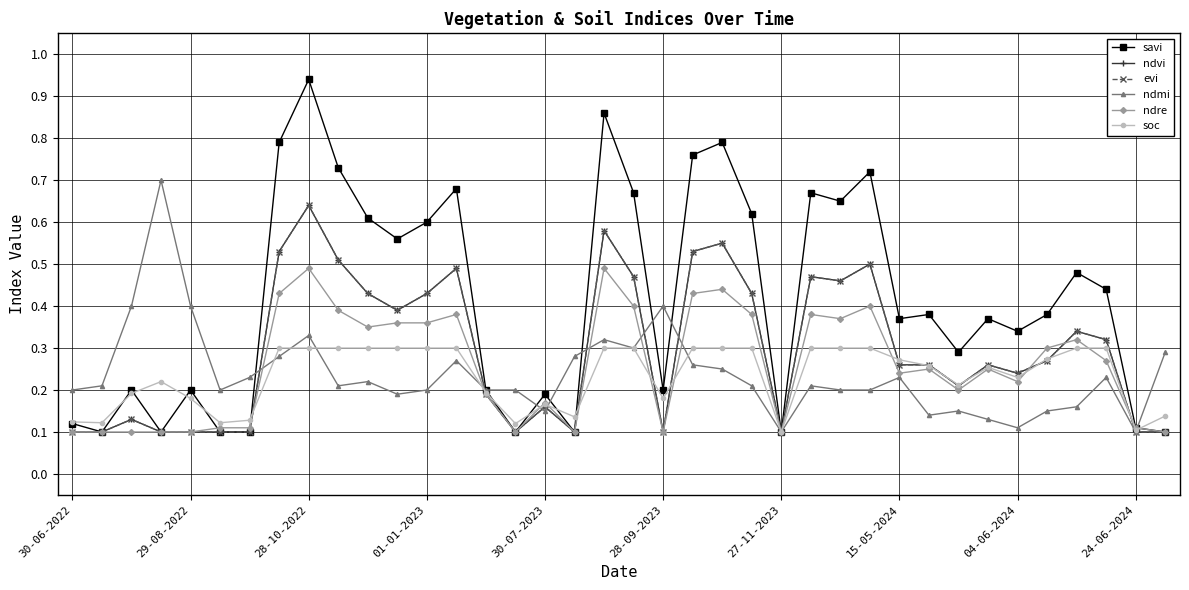

Which series has the largest total across all categories?

savi